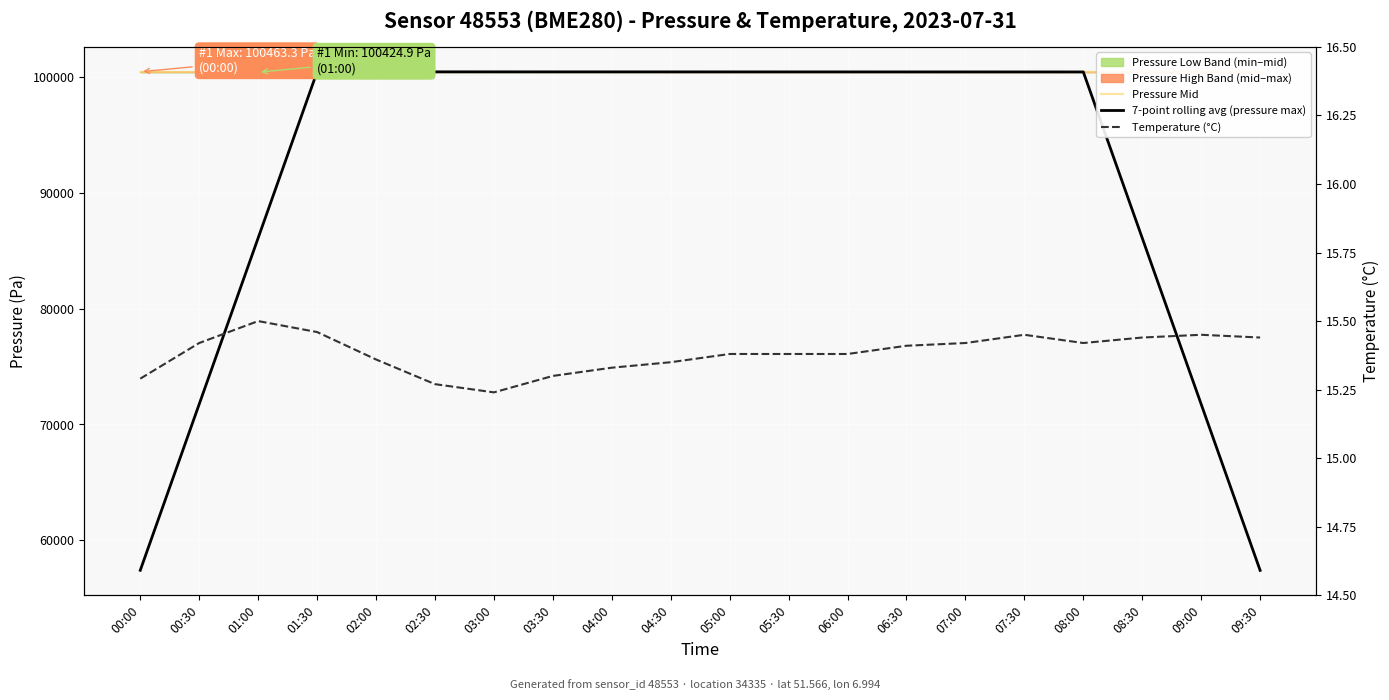

What is the sum of all Temperature (°C) values?

307.7